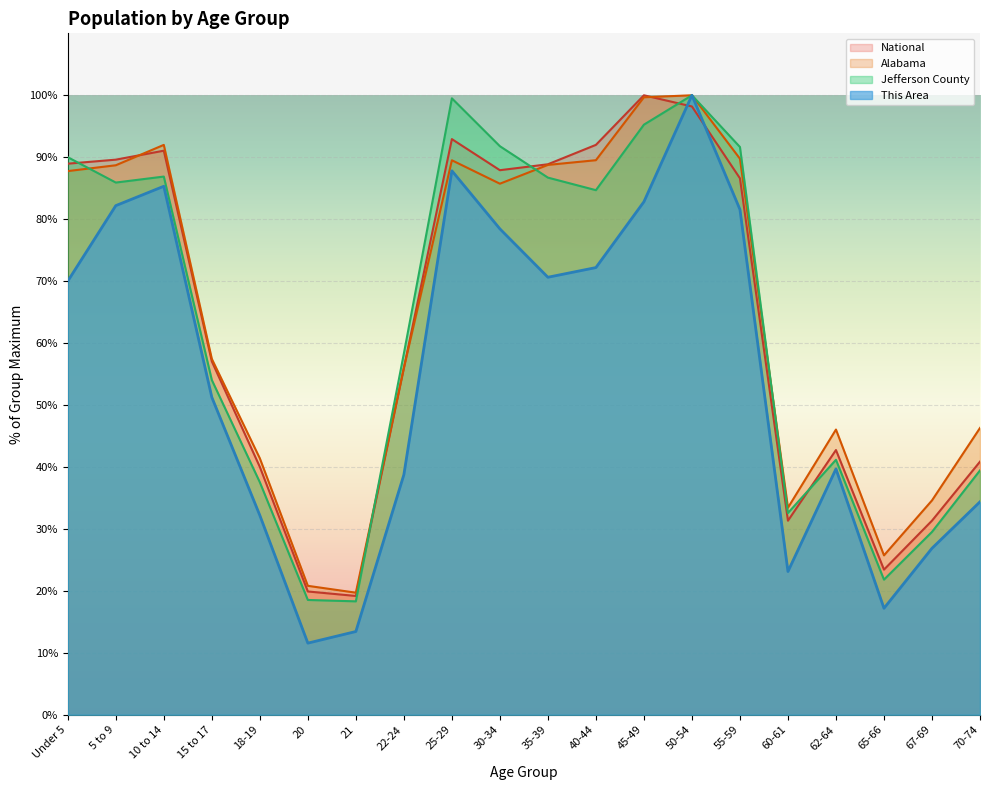

True or false: Alabama has more than 2 points higher than both neighbors.

True